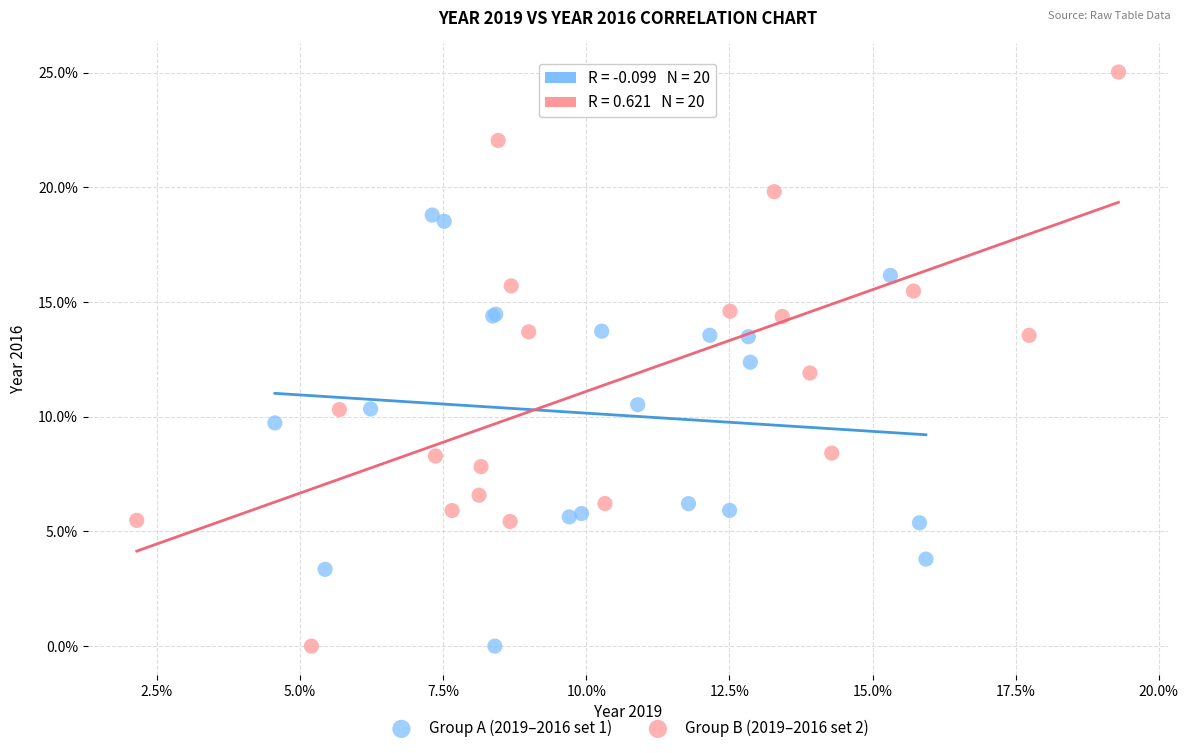

Which series reaches the maximum Y coordinate?

Group B (2019–2016 set 2)